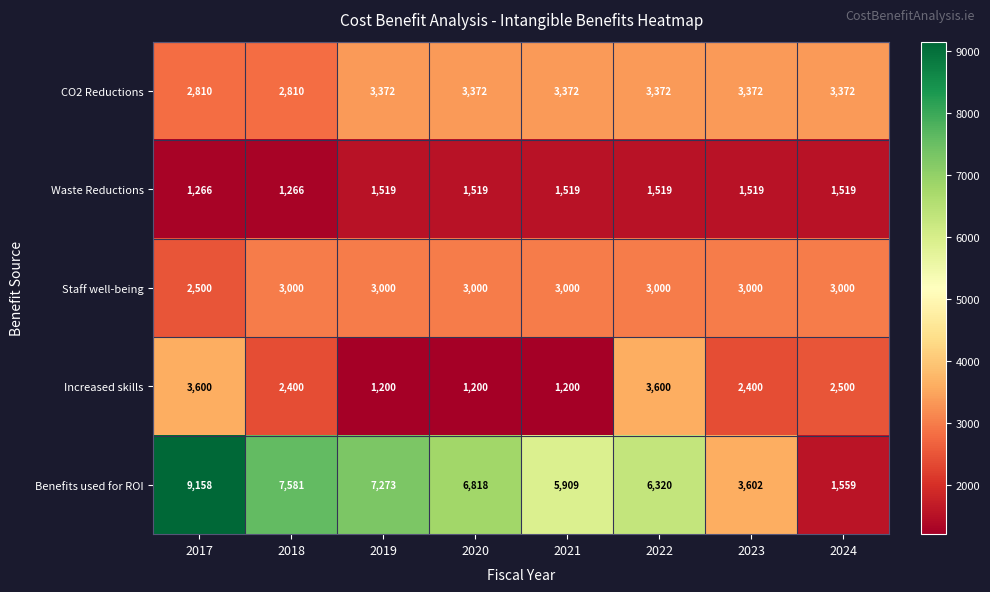

What is the maximum value shown in the chart?

9158